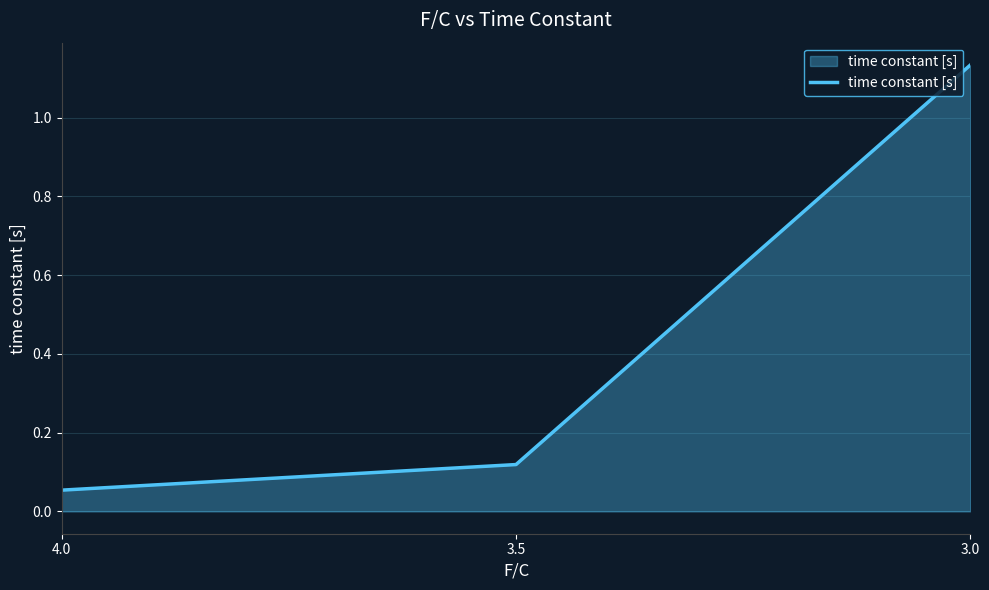

What is the change in value from 4.0 to 3.5?

+0.1